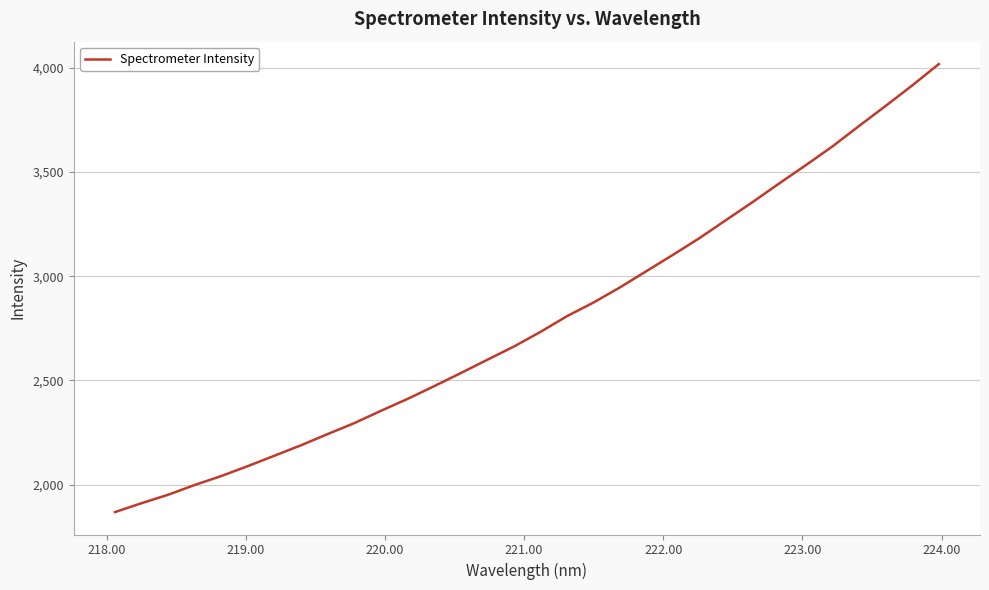

What is the greatest value displayed?

4017.4